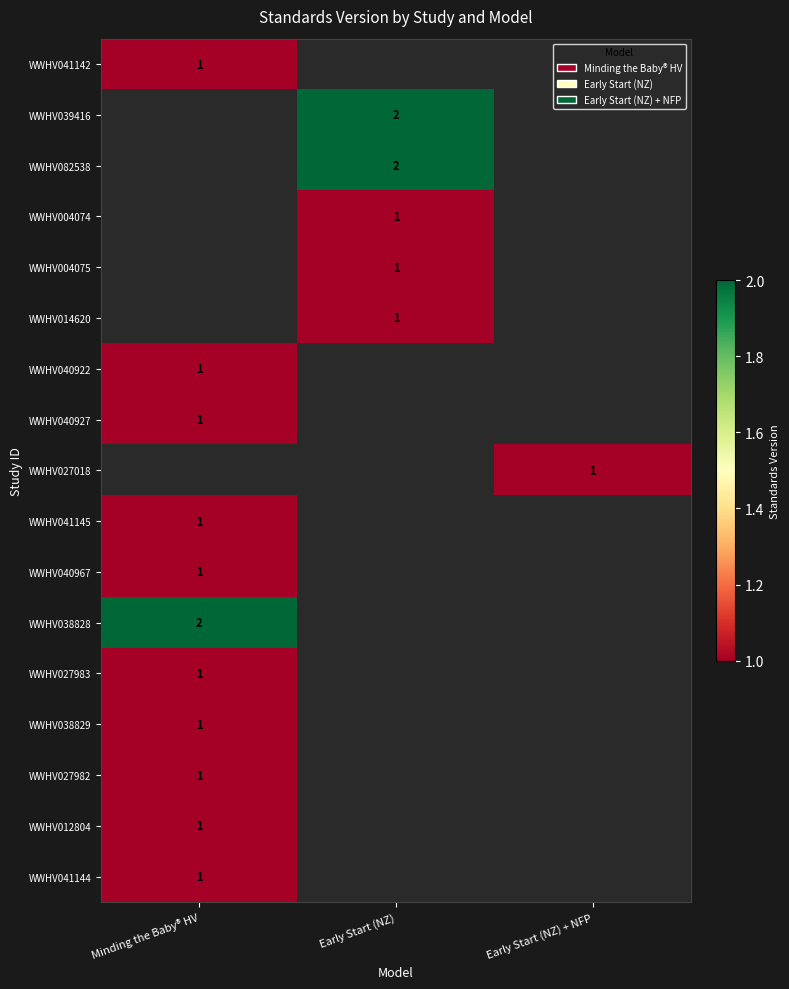

The value of WWHV012804 at Minding the Baby® HV is 1. True or false?

True